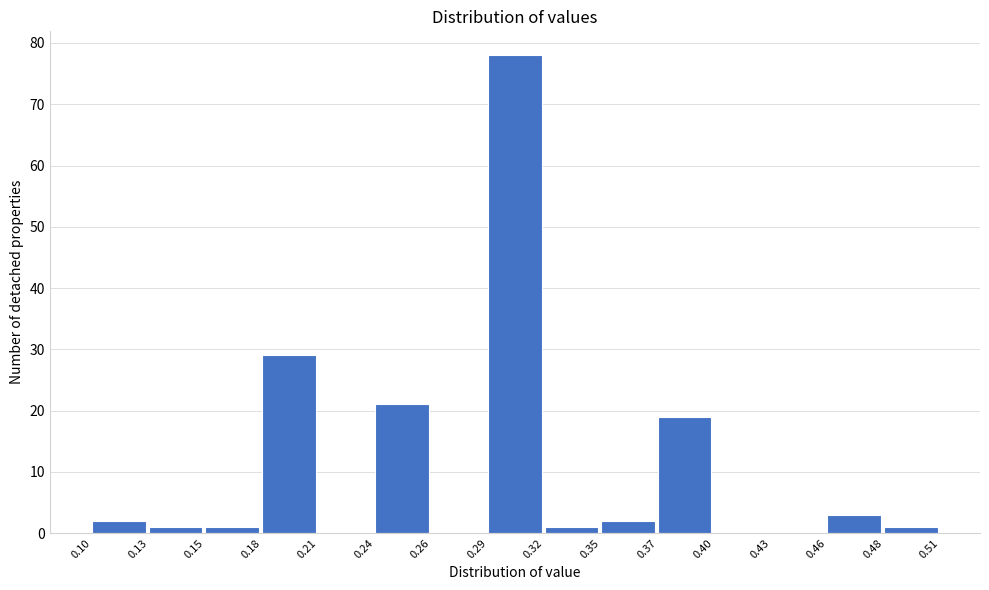

Reading right to left, what are all the values shown in this chart?

0.48=1	0.46=3	0.43=0	0.40=0	0.37=19	0.35=2	0.32=1	0.29=78	0.26=0	0.24=21	0.21=0	0.18=29	0.15=1	0.13=1	0.10=2